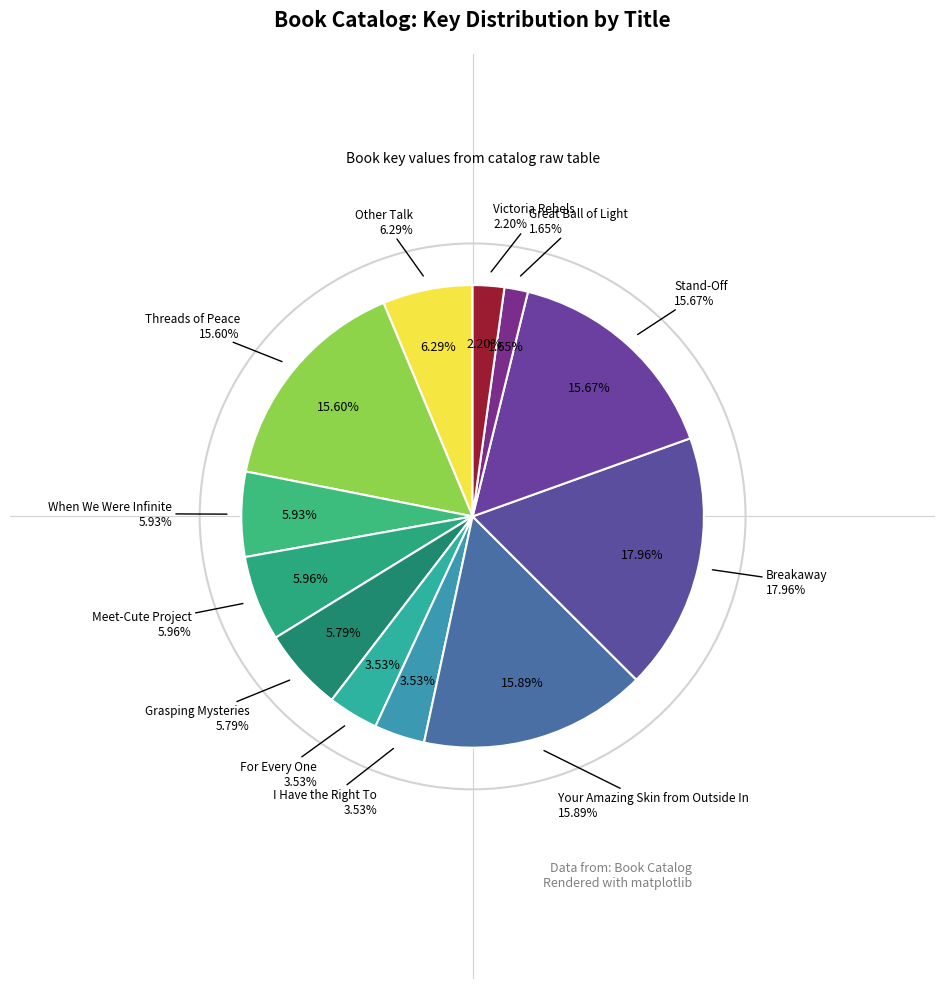

True or false: Grasping Mysteries accounts for 6% of the total.

True